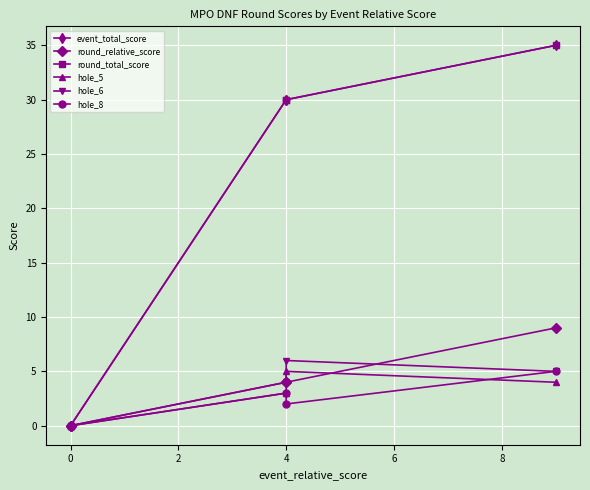

How many data points in round_total_score are above 30?

1